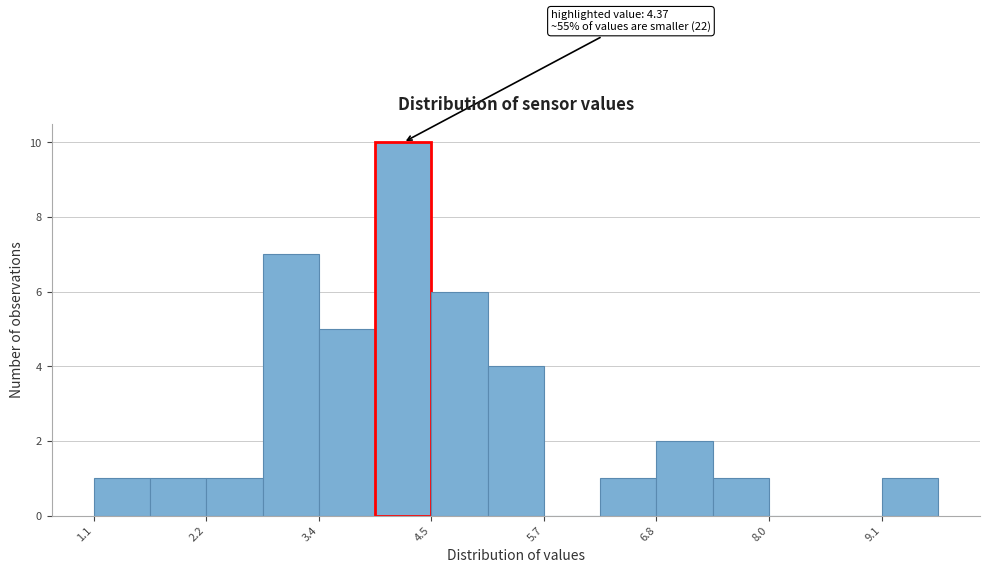

Around what value on the x-axis is the tallest bar? Give the approximate position of its centre, as read against the axis.

4.2